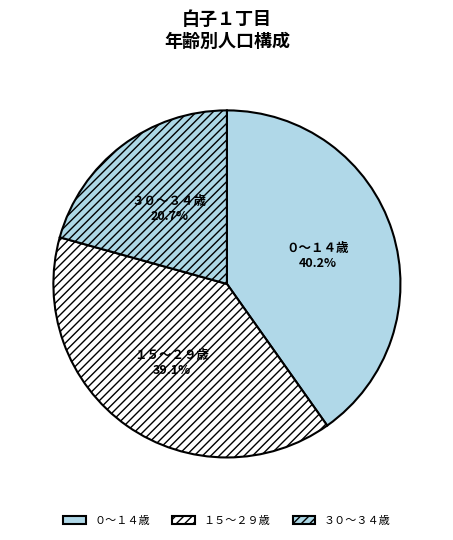

Between ０～１４歳 and ３０～３４歳, which is larger?

０～１４歳